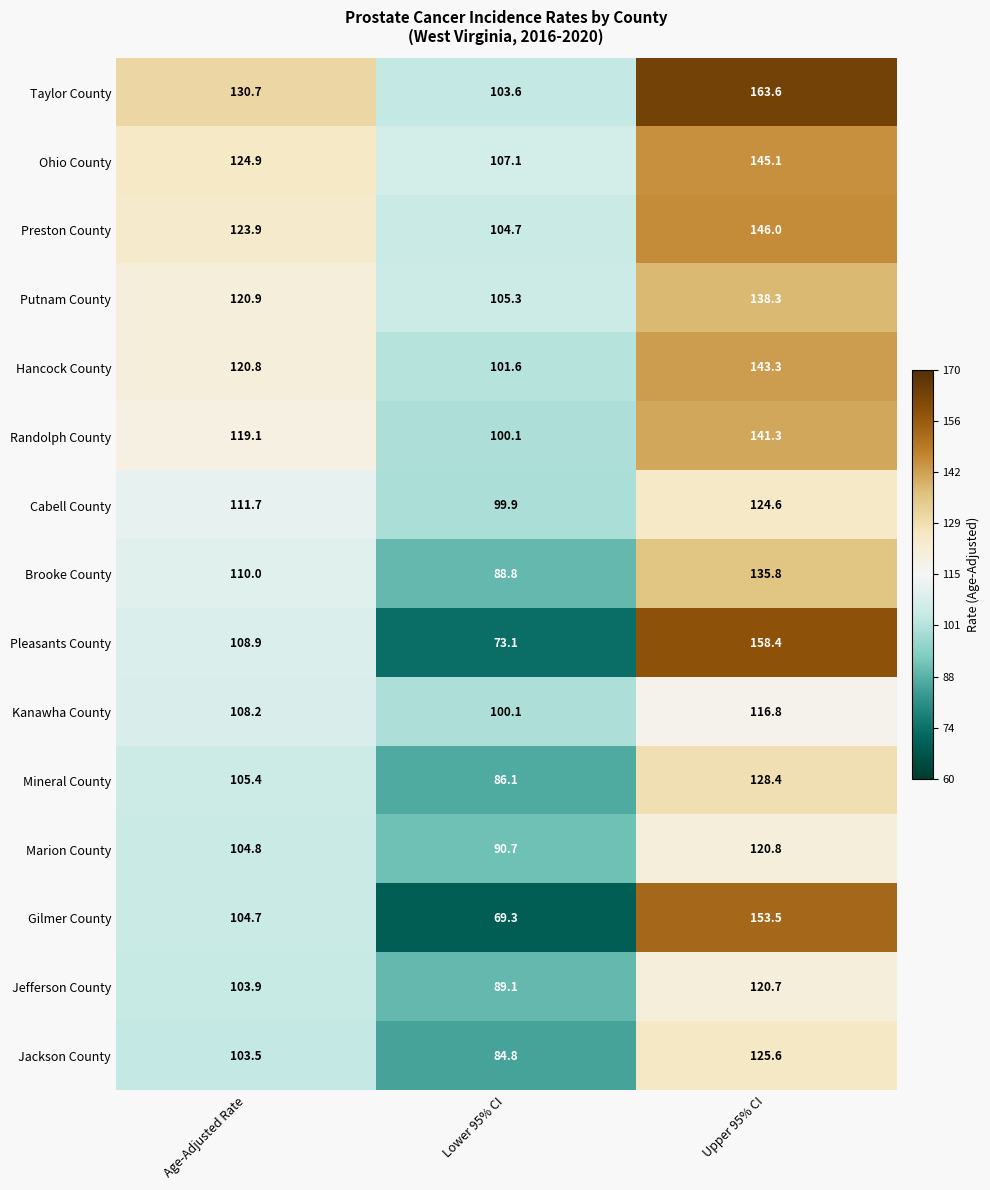

Rank the series by their maximum value, from lowest to highest.

Kanawha County, Jefferson County, Marion County, Cabell County, Jackson County, Mineral County, Brooke County, Putnam County, Randolph County, Hancock County, Ohio County, Preston County, Gilmer County, Pleasants County, Taylor County